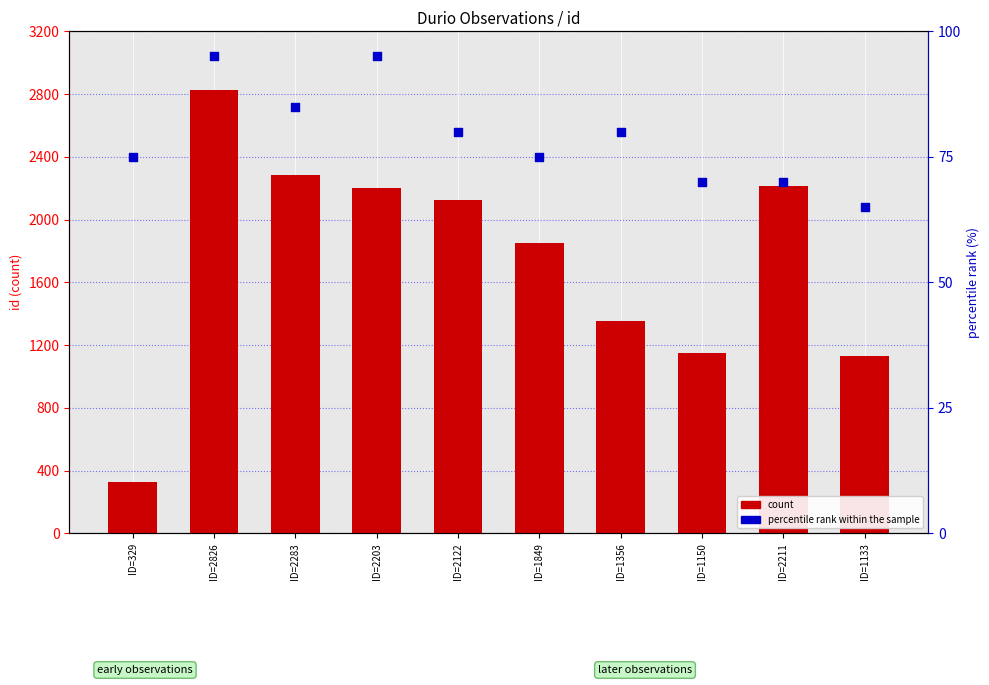

Which series reaches the minimum Y coordinate?

percentile rank within the sample